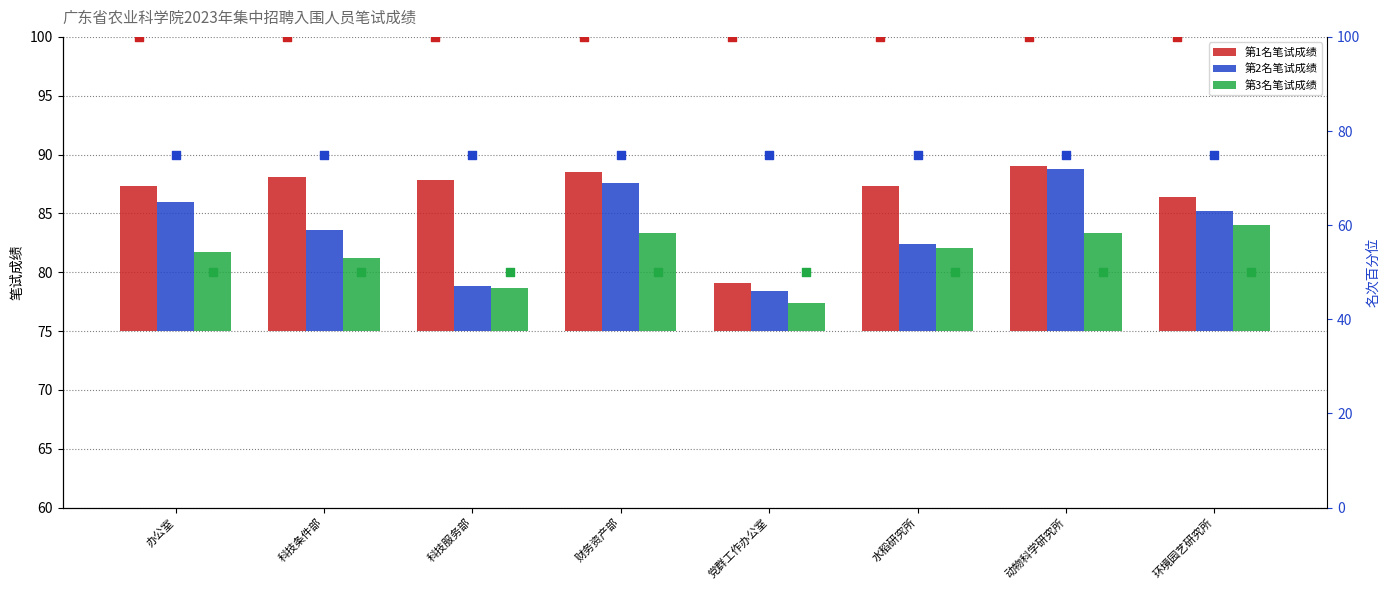

Which series has the widest spread of Y values?

第2名笔试成绩